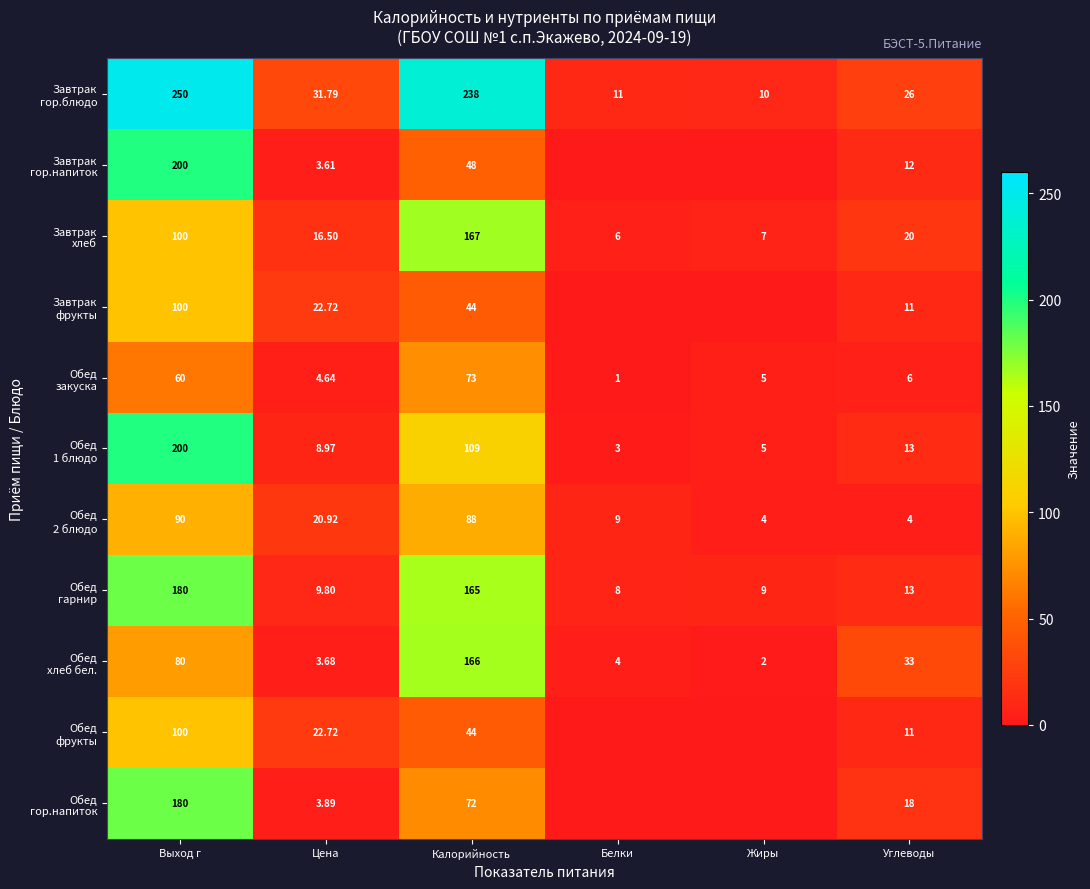

List the labels in order of Обед 2 блюдо value, largest first.

Выход г, Калорийность, Цена, Белки, Жиры, Углеводы